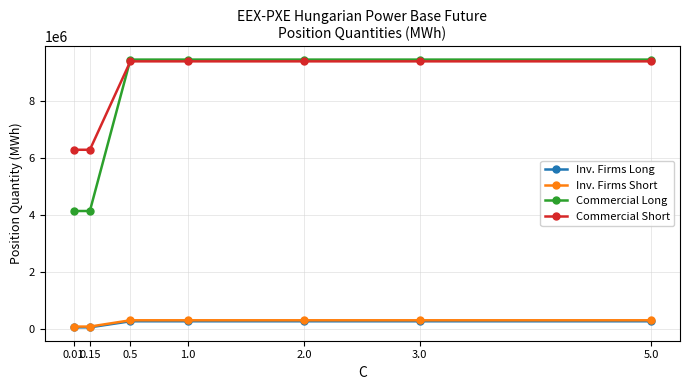

What is the highest value of the Inv. Firms Long series?

285429